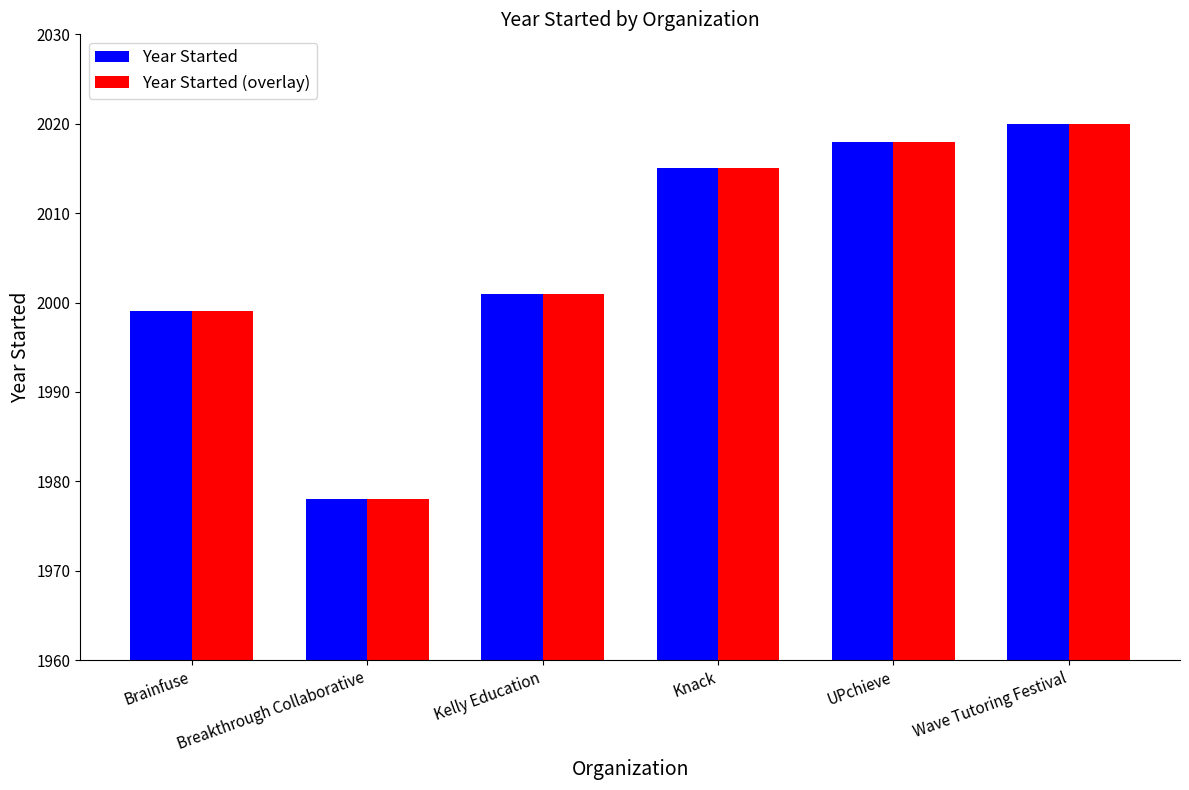

Are the bars horizontal?

No